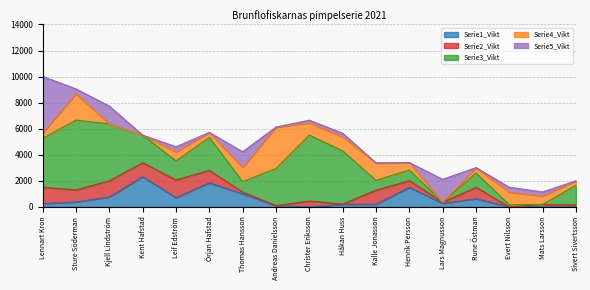

True or false: Serie4_Vikt has more than 1 points higher than both neighbors.

True